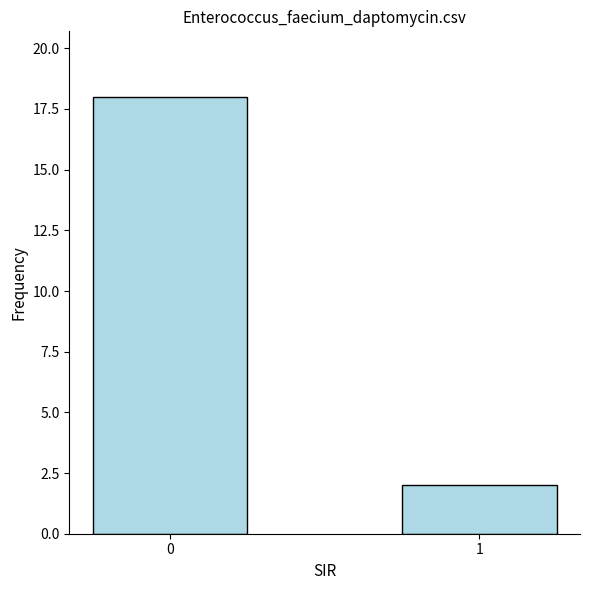

List the labels in order of value, smallest first.

1, 0